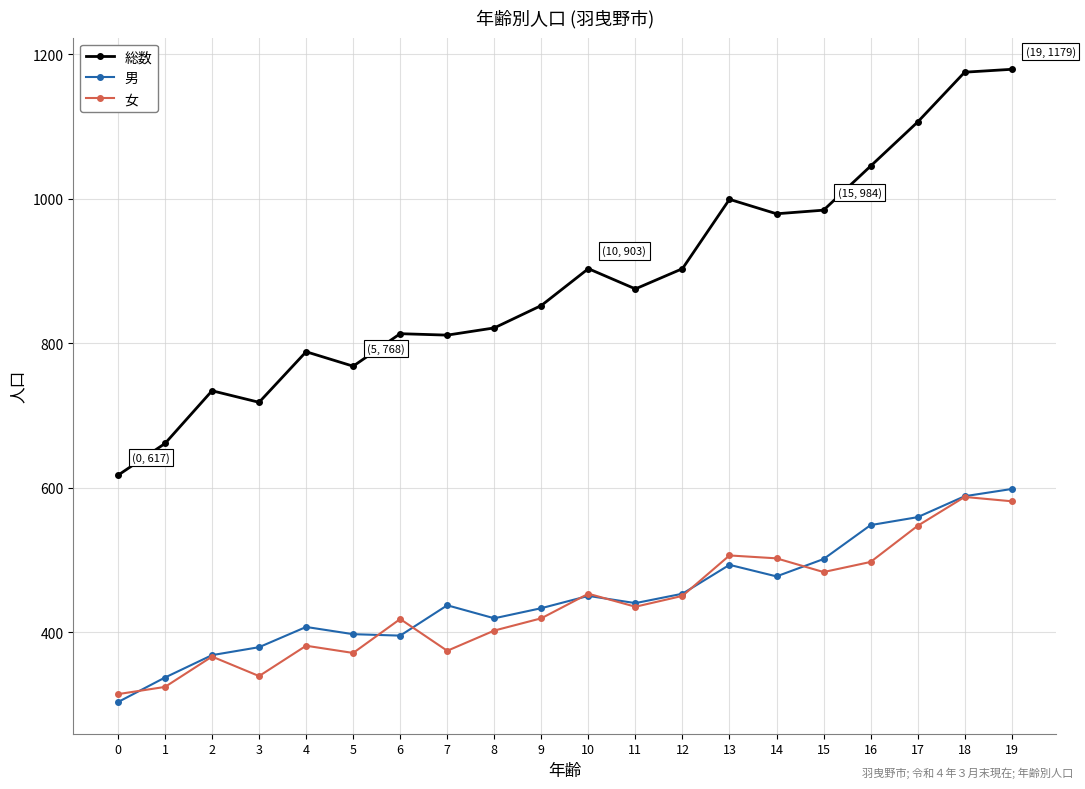

What is the highest value of the 総数 series?

1179